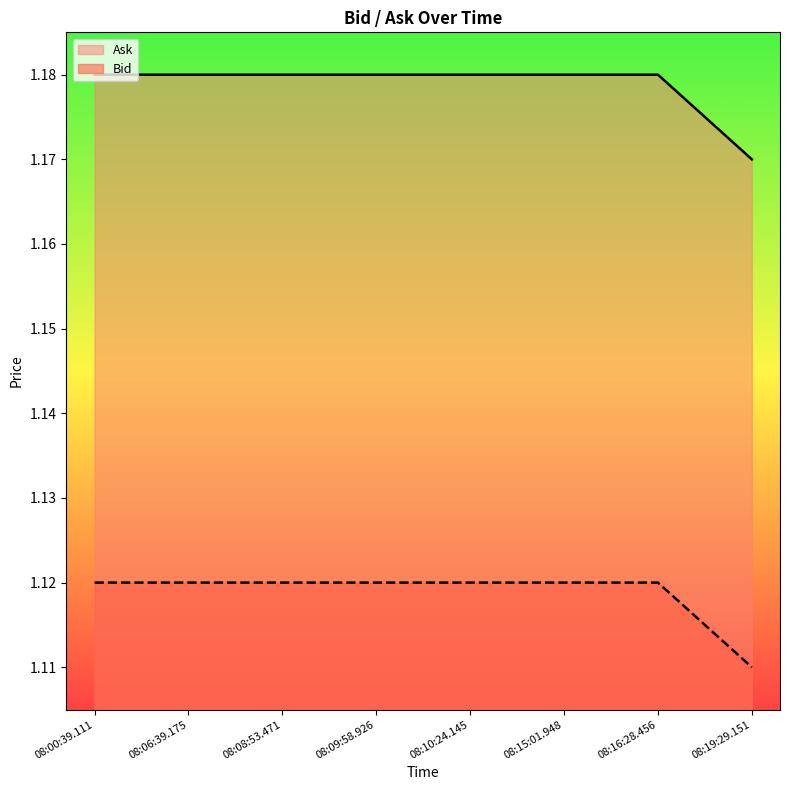

What position from the right is 08:10:24.145?

4